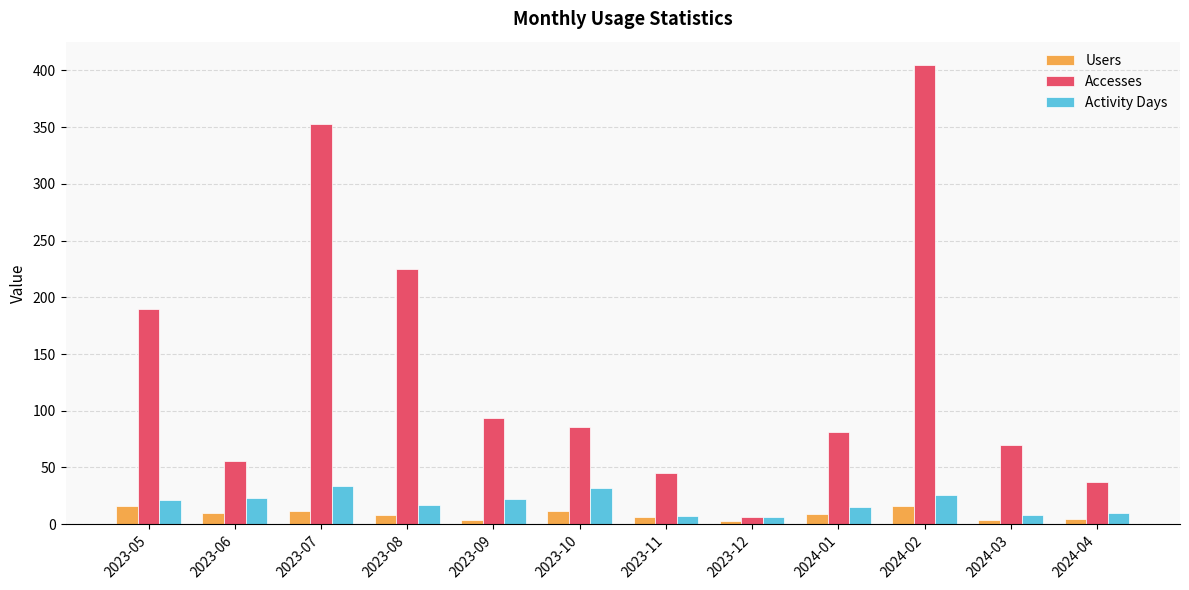

What is the label of the 6th bar from the left?

2023-10